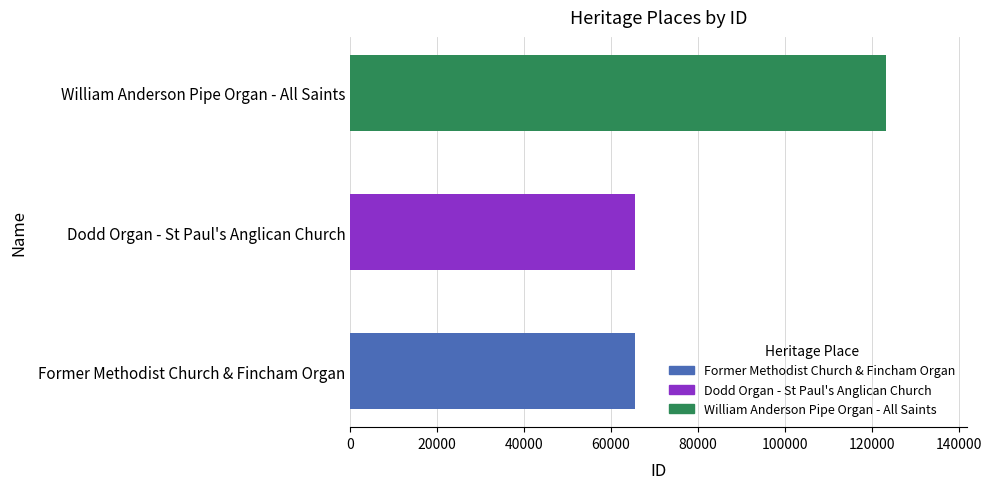

Does the chart contain stacked bars?

No